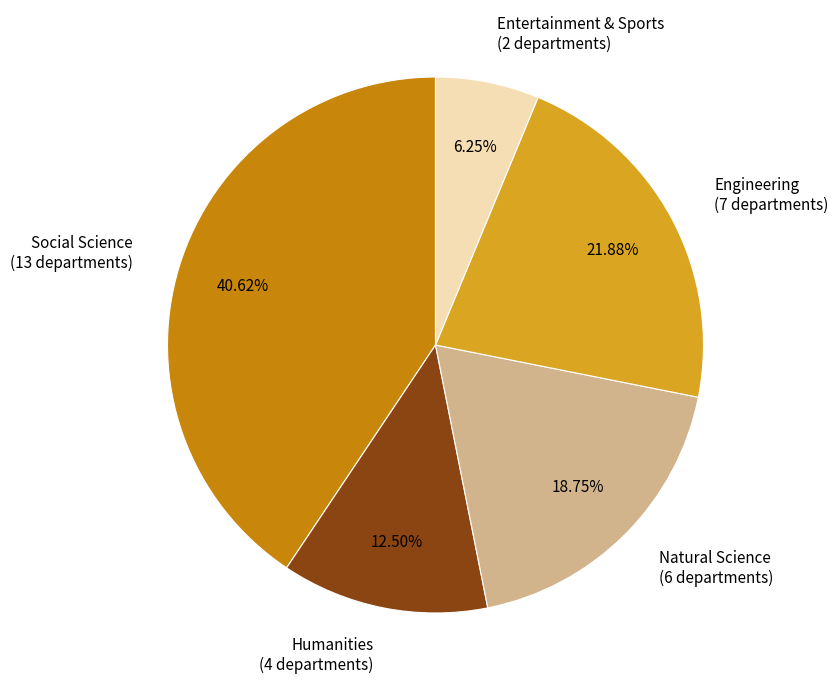

To the nearest percent, what portion does Social Science represent?

41%